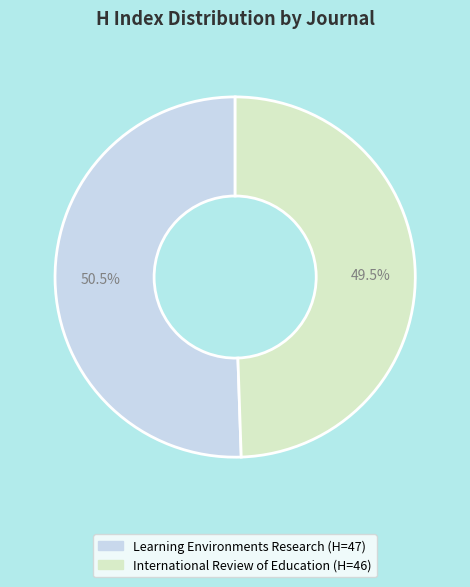

Between Learning Environments Research (H=47) and International Review of Education (H=46), which is larger?

Learning Environments Research (H=47)